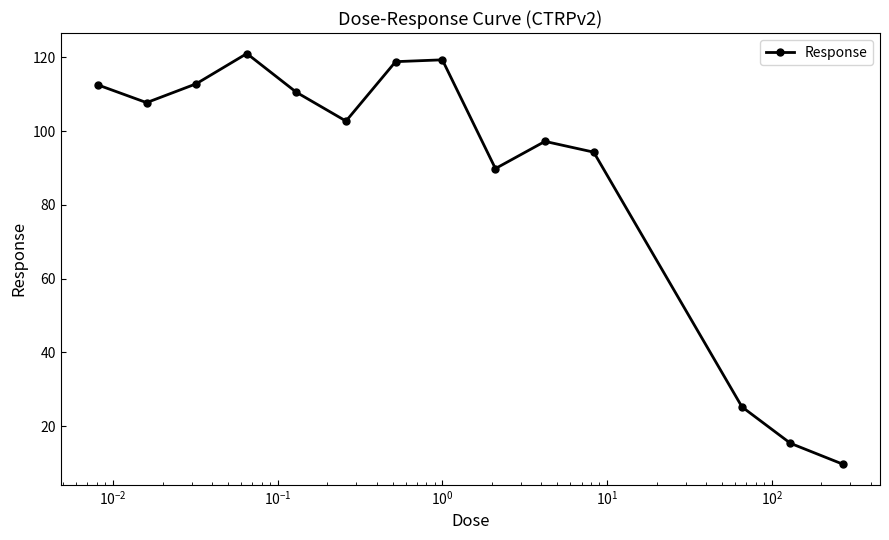

What is the value of the 4th point from the left?

121.0